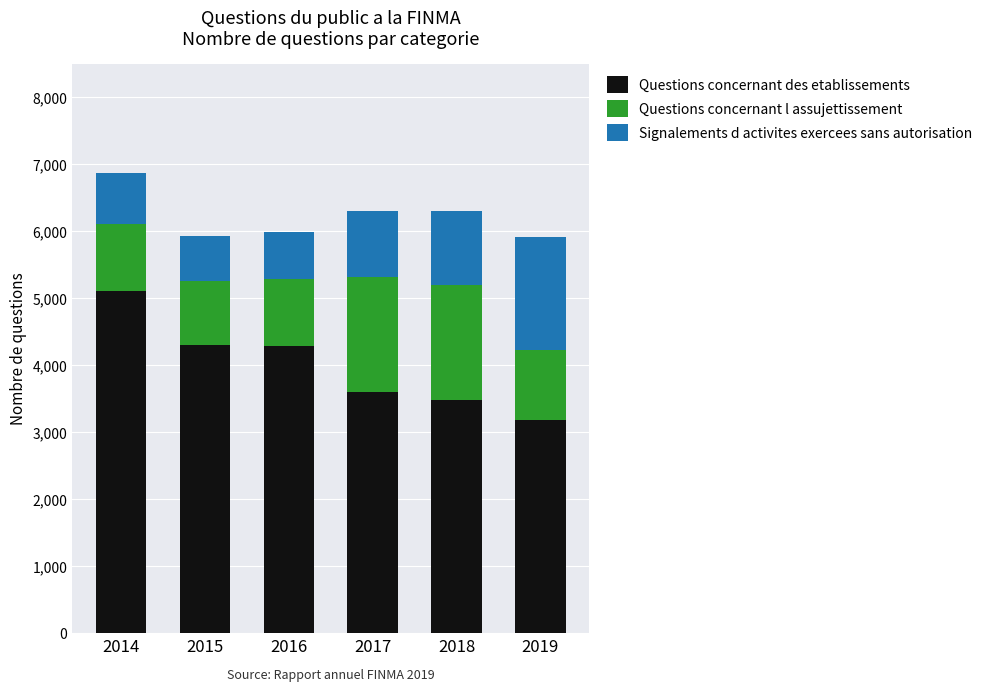

What is the total value across all series at 2018?

6307